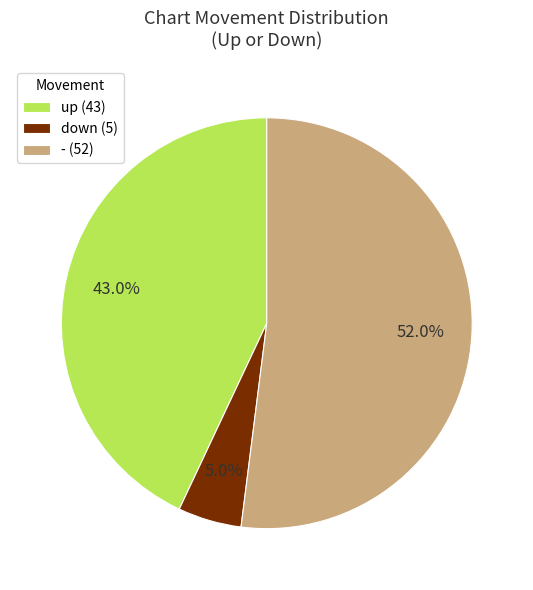

Which category accounts for the majority?

-